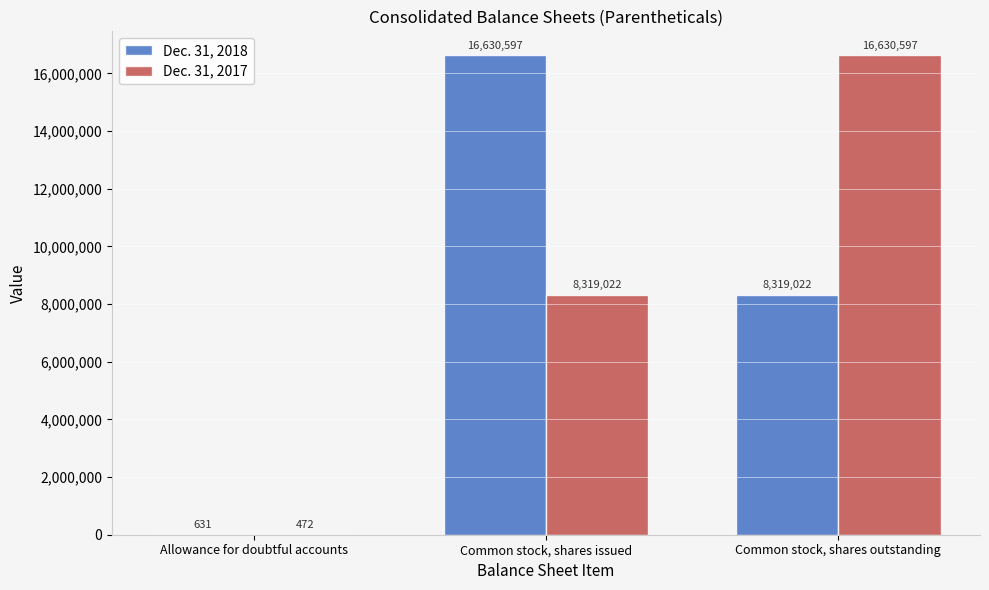

What value does the Dec. 31, 2017 series have at Common stock, shares issued, to the nearest 100?

8319000